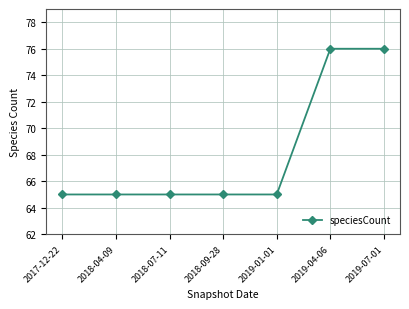

Does the chart have visible grid lines?

Yes